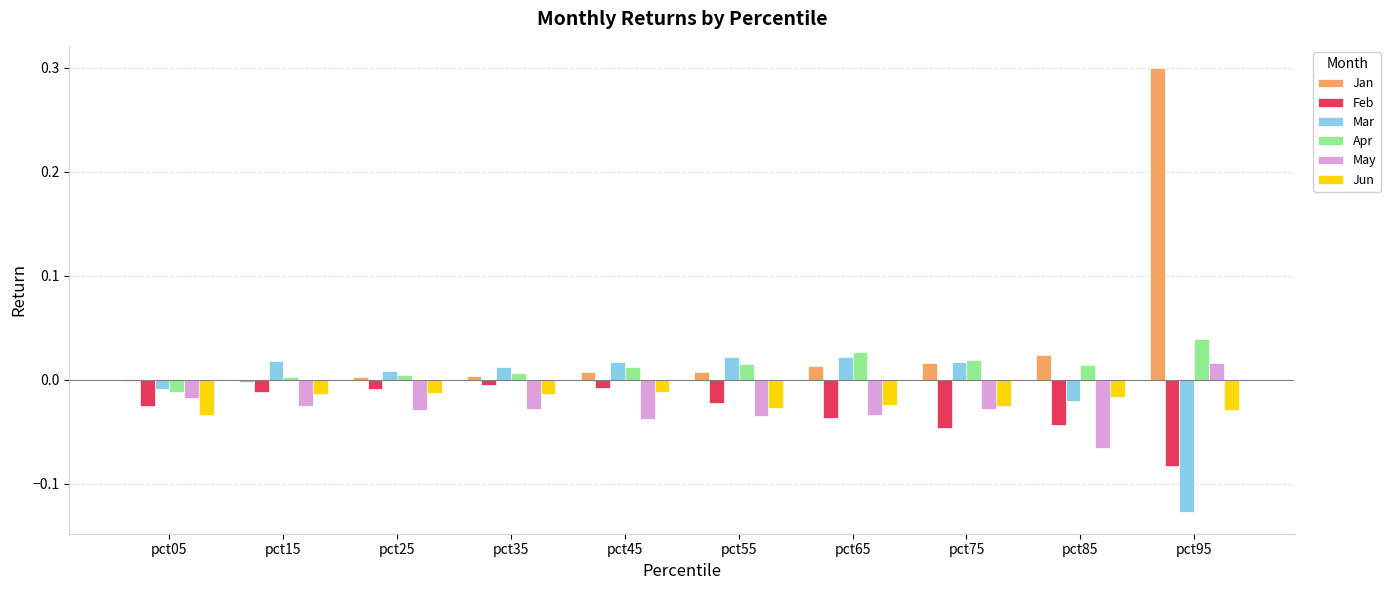

Is the value of Jun at pct65 greater than the value of Mar at pct85?

No